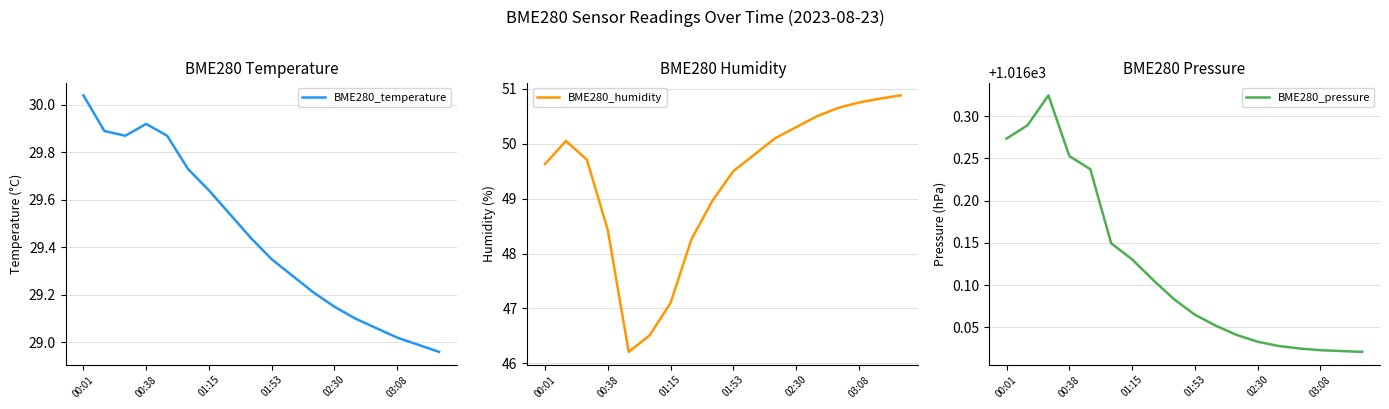

What is the value of the BME280_temperature point at the 6th from the left?

29.7